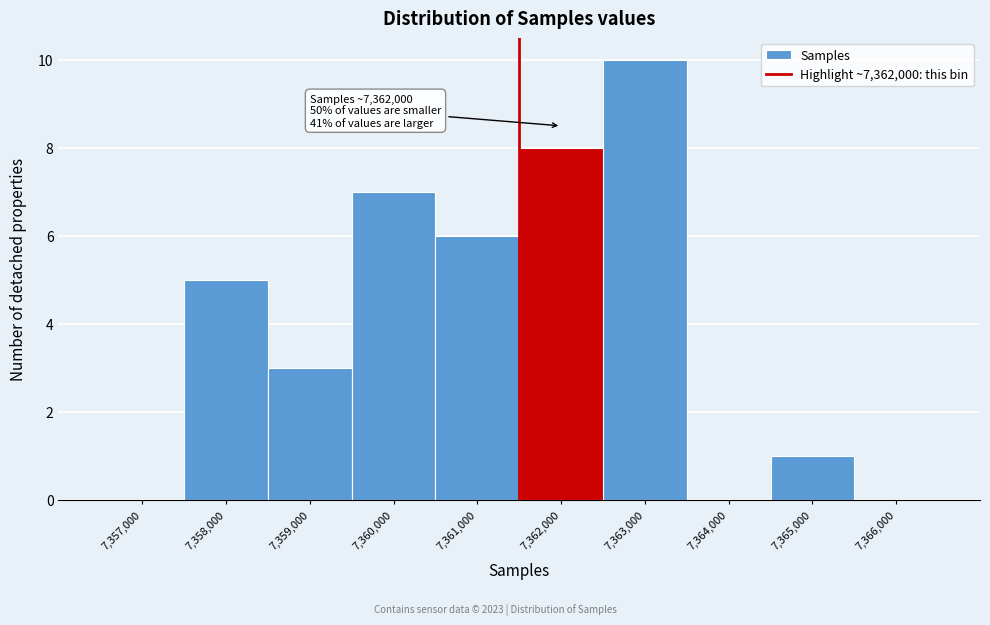

Reading left to right, what are all the values shown in this chart?

7,357,000=0	7,358,000=5	7,359,000=3	7,360,000=7	7,361,000=6	7,362,000=8	7,363,000=10	7,364,000=0	7,365,000=1	7,366,000=0